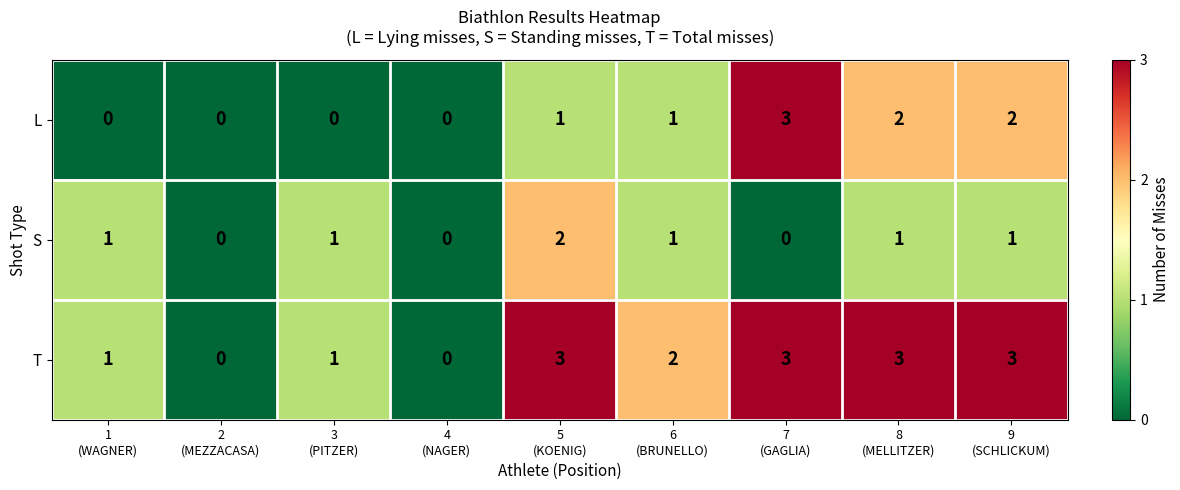

Which series has the largest total across all categories?

T